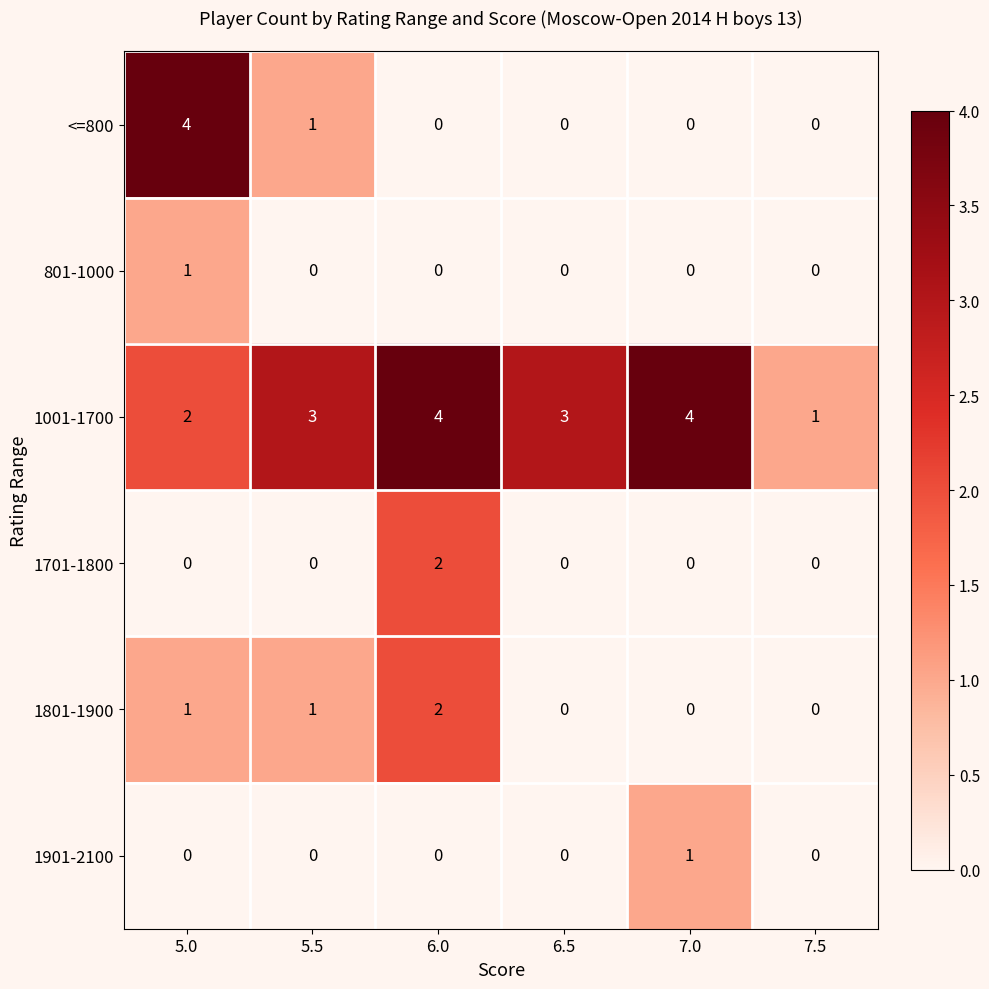

Between 5.0 and 7.5, which series saw the biggest shift?

<=800